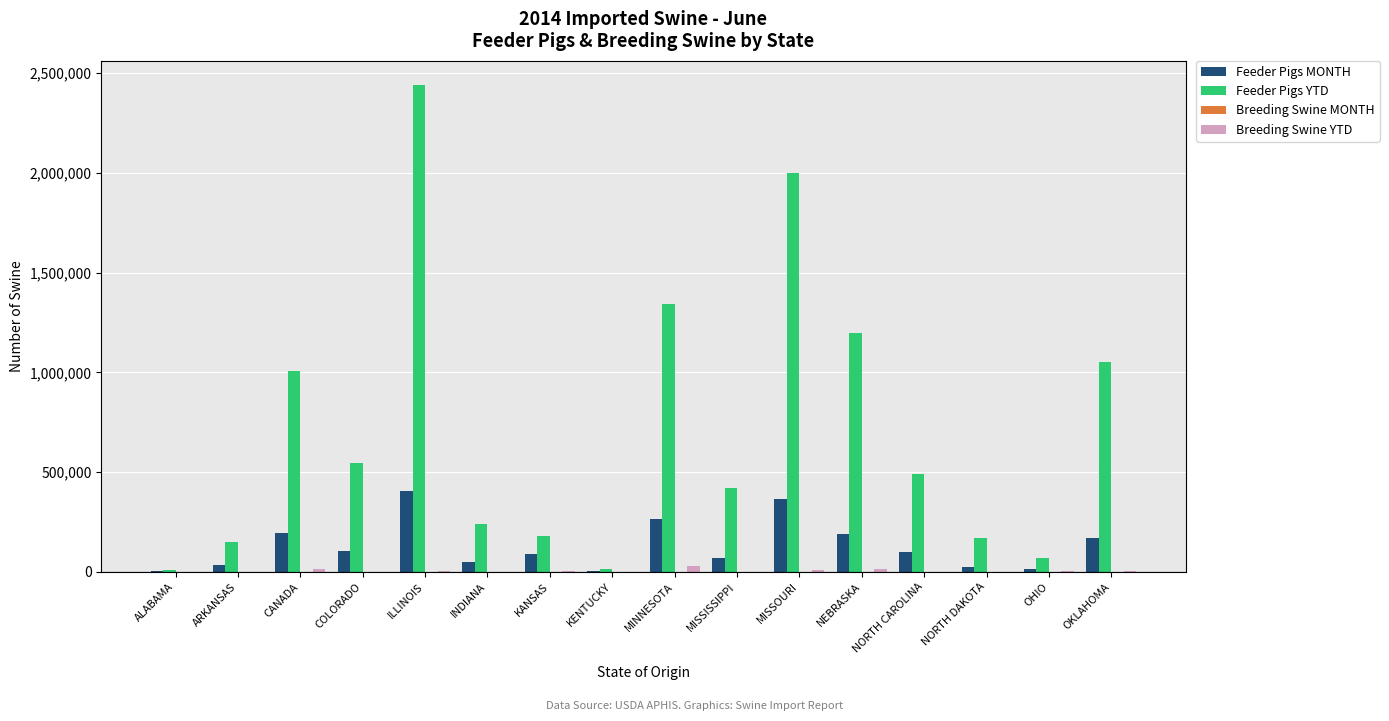

Is it true that Feeder Pigs YTD equals 284865 at NORTH DAKOTA?

False